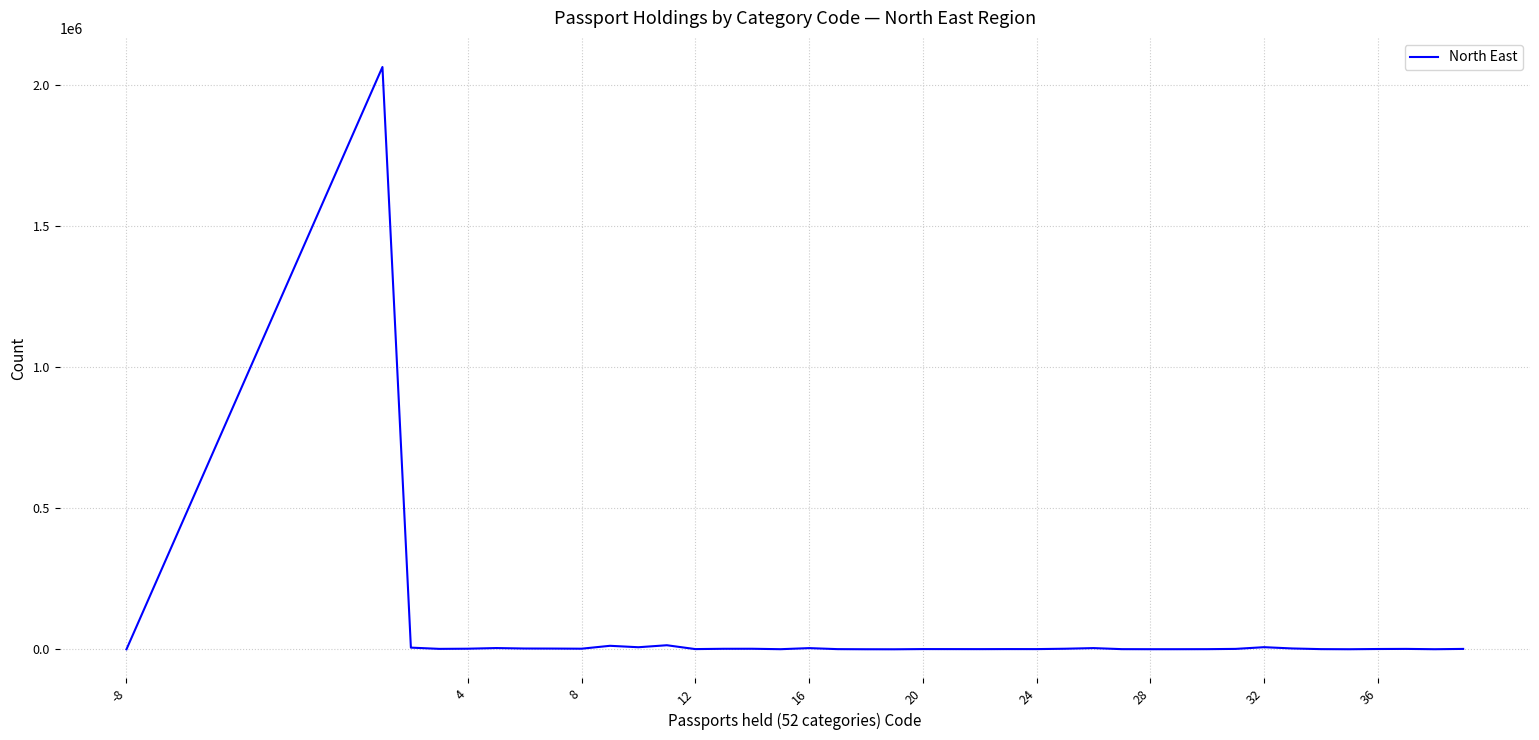

What is the sum of all values?

2158465